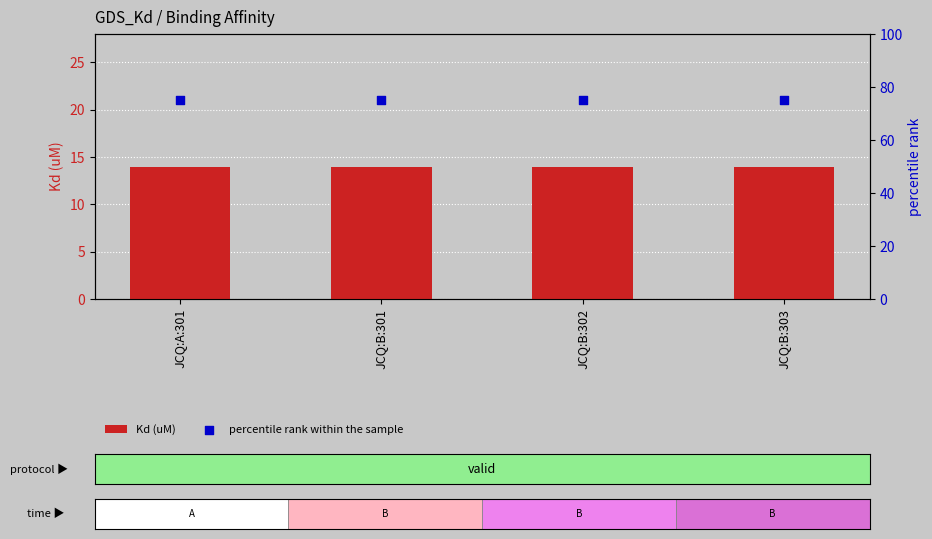

Which series contains the highest Y value?

percentile rank within the sample